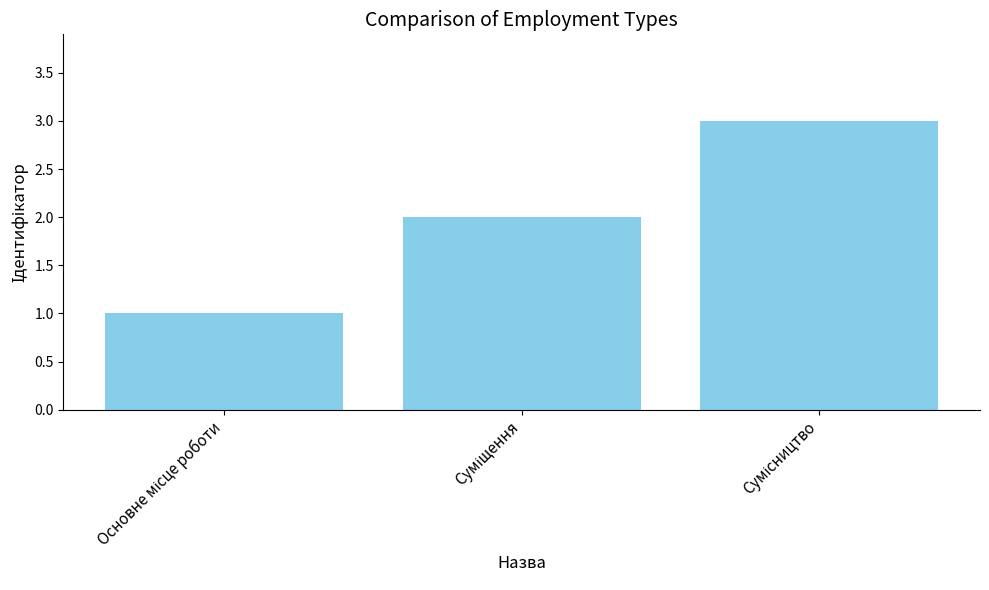

What is the greatest value displayed?

3